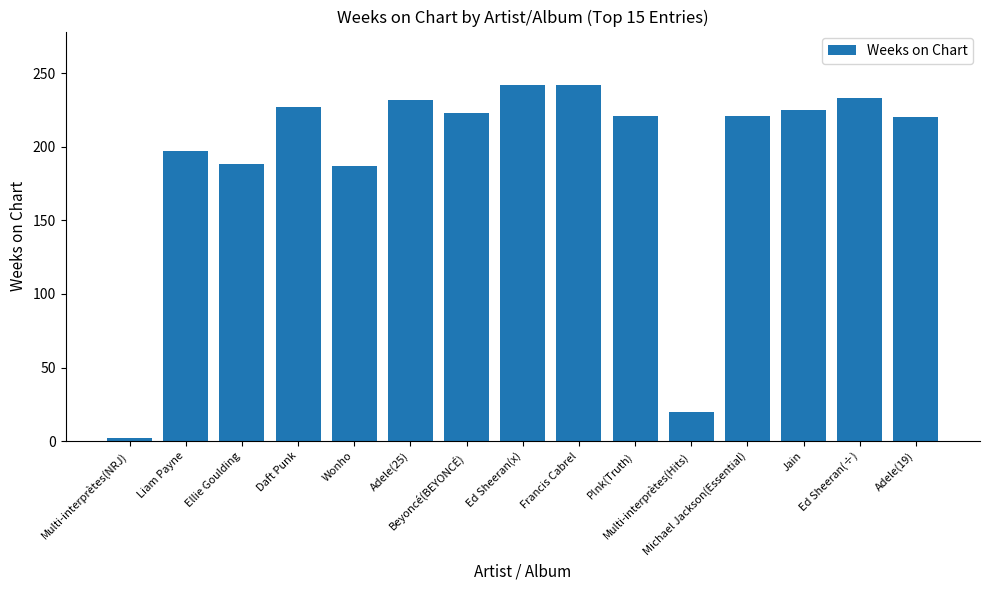

How many series are shown in this chart?

1